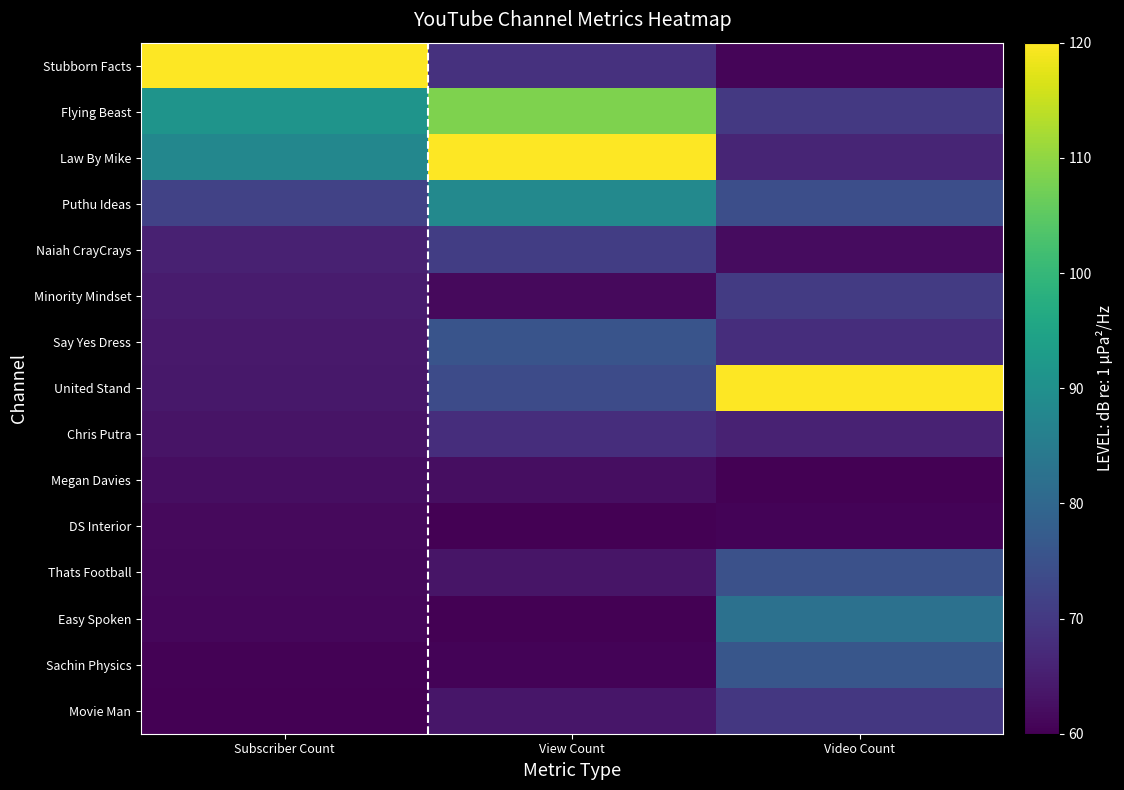

Reading left to right, extract all data points from this chart.

Stubborn Facts: Subscriber Count=120.0	View Count=68.5	Video Count=60.8
Flying Beast: Subscriber Count=91.0	View Count=108.5	Video Count=70.1
Law By Mike: Subscriber Count=87.7	View Count=120.0	Video Count=66.1
Puthu Ideas: Subscriber Count=71.8	View Count=88.3	Video Count=74.5
Naiah CrayCrays: Subscriber Count=65.5	View Count=70.9	Video Count=61.9
Minority Mindset: Subscriber Count=64.5	View Count=61.4	Video Count=70.5
Say Yes Dress: Subscriber Count=64.2	View Count=75.7	Video Count=67.9
United Stand: Subscriber Count=64.0	View Count=73.7	Video Count=120.0
Chris Putra: Subscriber Count=63.2	View Count=67.8	Video Count=65.7
Megan Davies: Subscriber Count=62.2	View Count=62.1	Video Count=60.0
DS Interior: Subscriber Count=61.4	View Count=60.0	Video Count=60.5
Thats Football: Subscriber Count=61.3	View Count=63.4	Video Count=74.9
Easy Spoken: Subscriber Count=61.0	View Count=60.0	Video Count=82.5
Sachin Physics: Subscriber Count=60.5	View Count=60.6	Video Count=75.9
Movie Man: Subscriber Count=60.0	View Count=63.6	Video Count=69.8